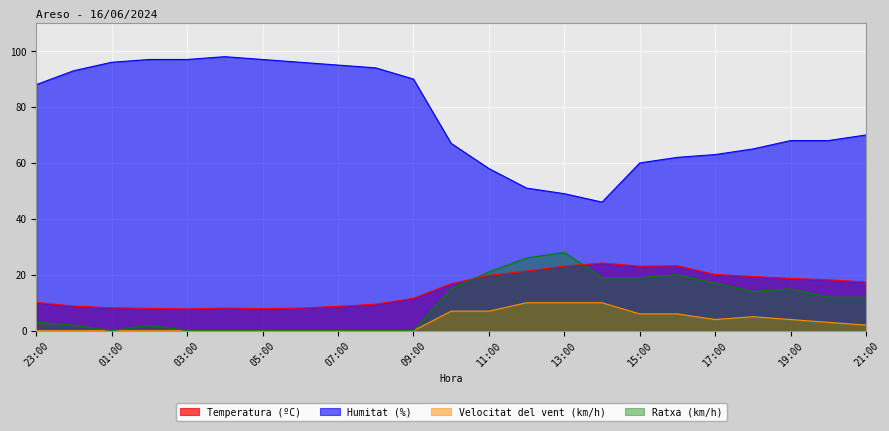

What is the sum of all Velocitat del vent (km/h) values?

74.0